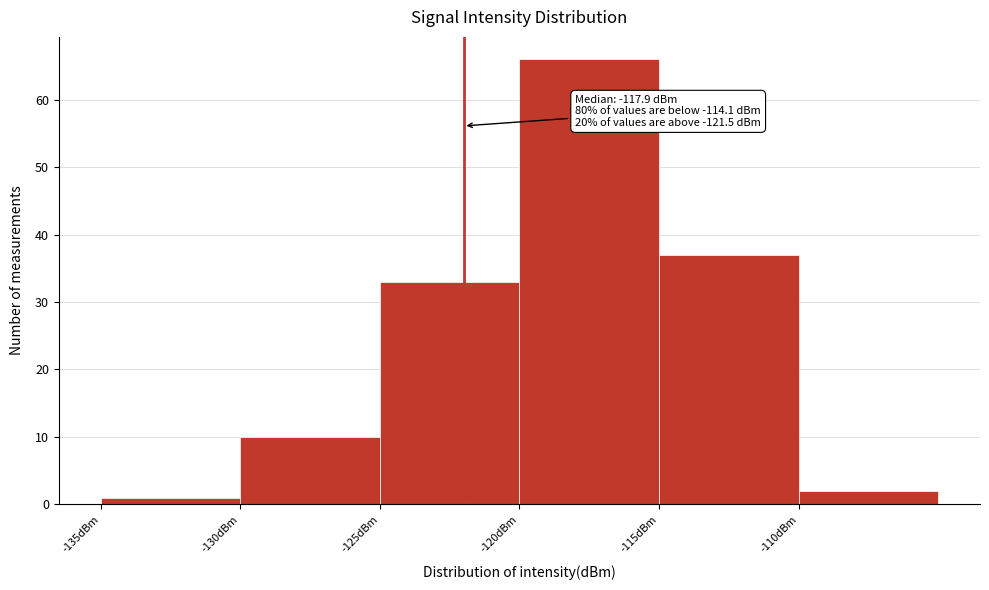

Which range on the x-axis has the tallest bar?

-120 to -115